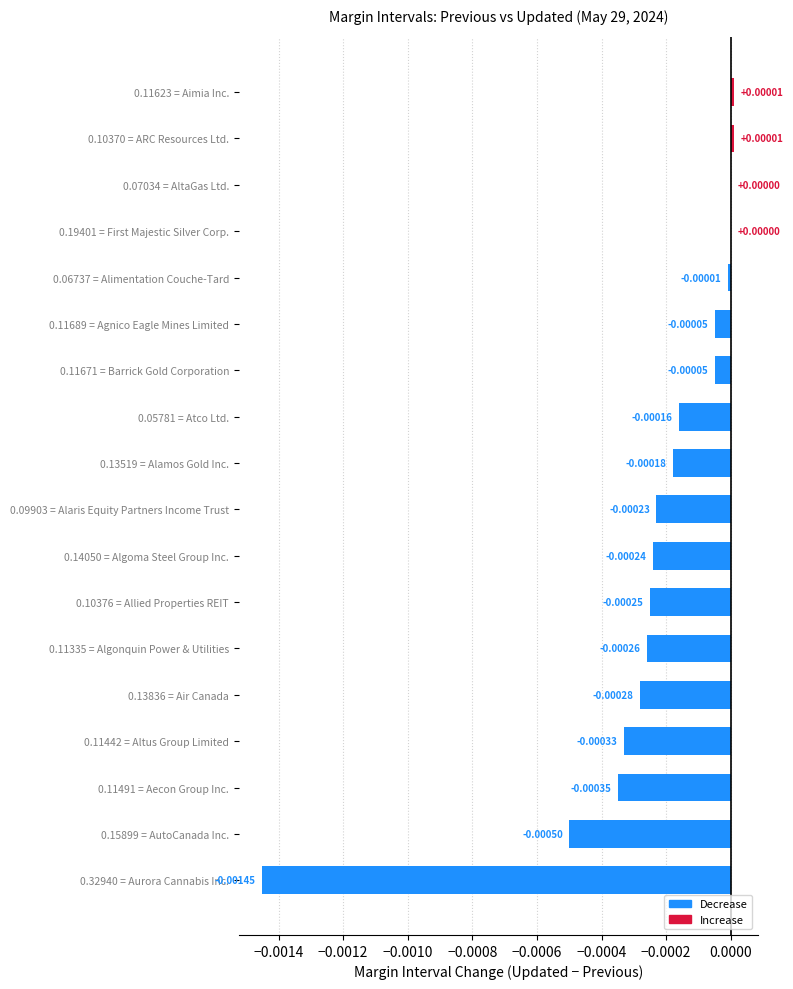

Which has a higher value, 0.10370 = ARC Resources Ltd. or 0.11491 = Aecon Group Inc.?

0.10370 = ARC Resources Ltd.